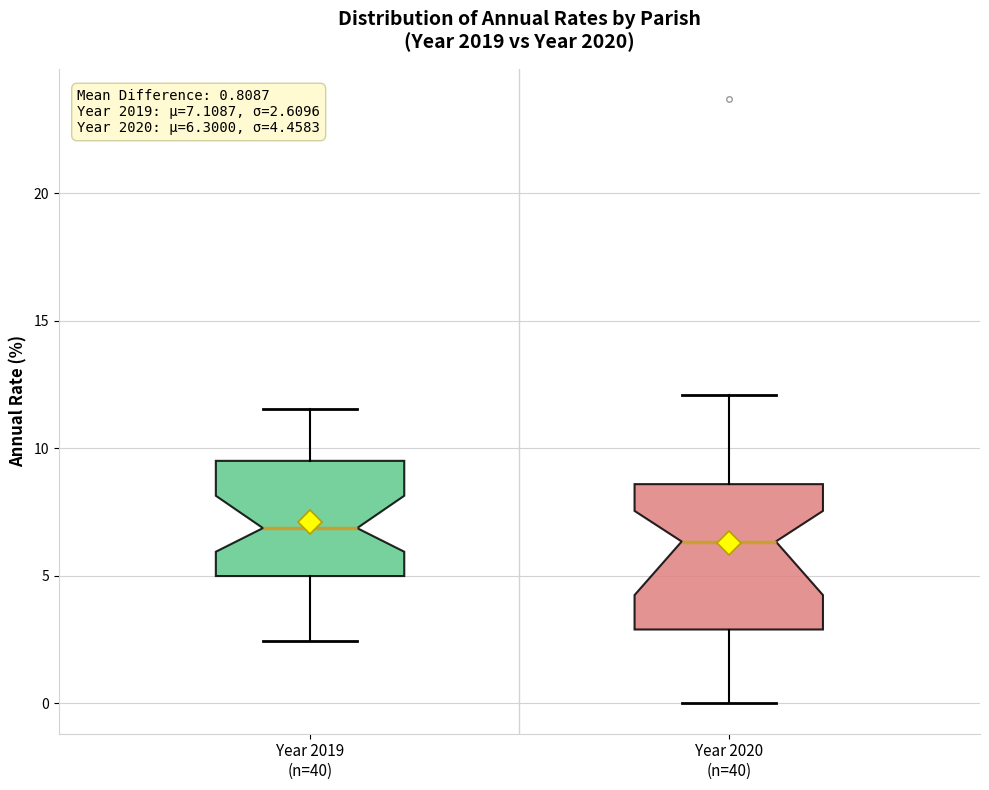

Which box's median line is the lowest?

Year 2020 (n=40)